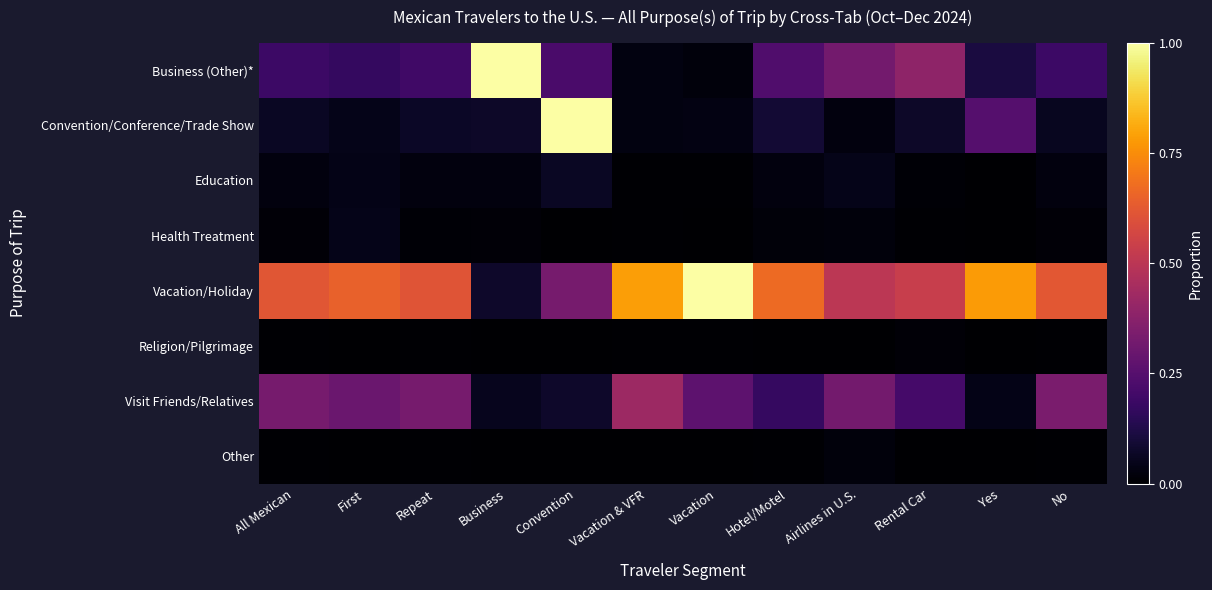

Which label corresponds to the largest value in the chart?

Business